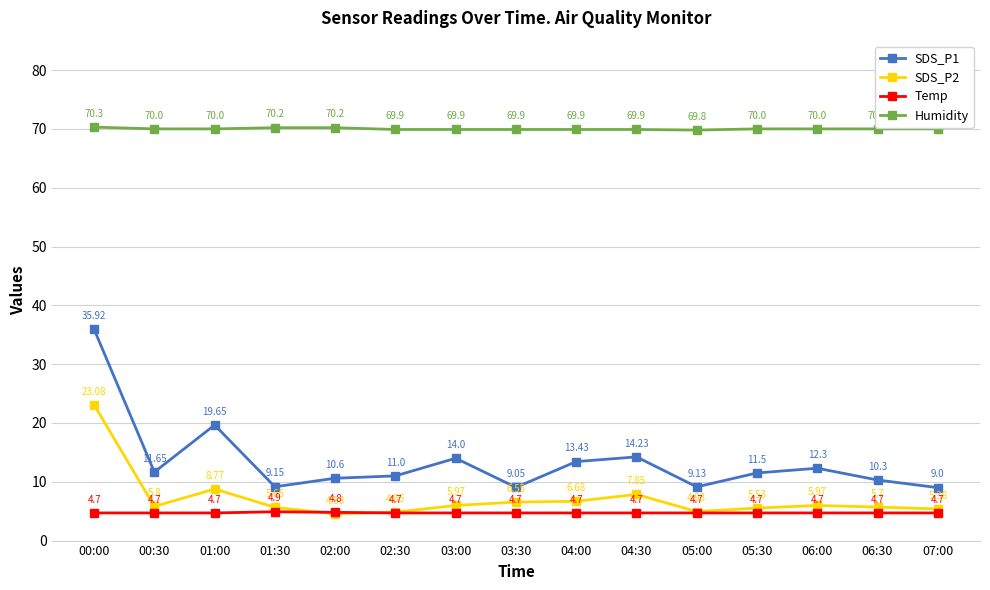

At how many categories does at least one series exceed 28?

15